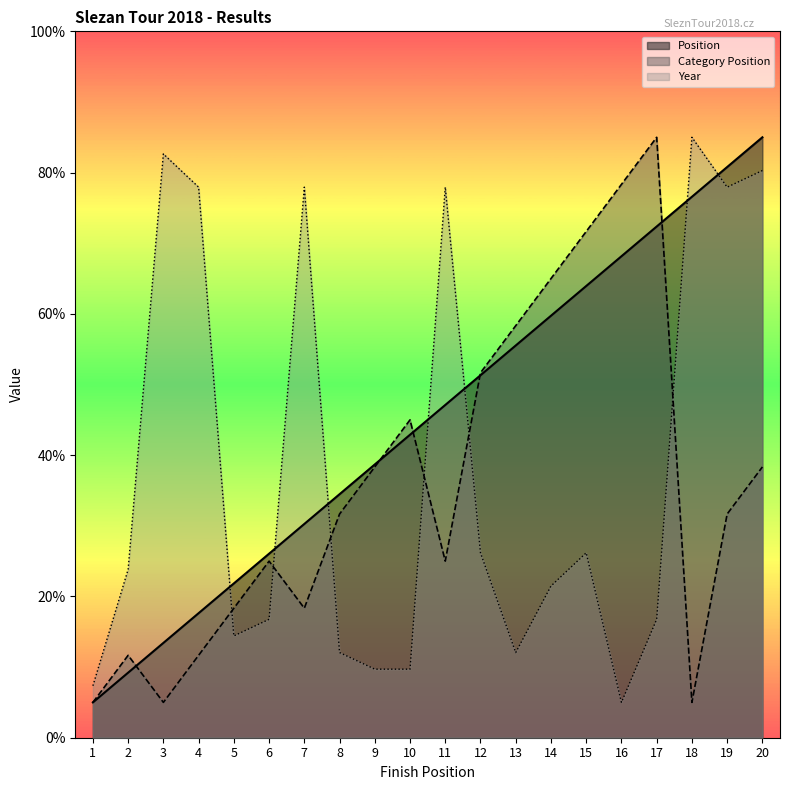

What is the sum of the Category Position values at 10 and 16?

123.3